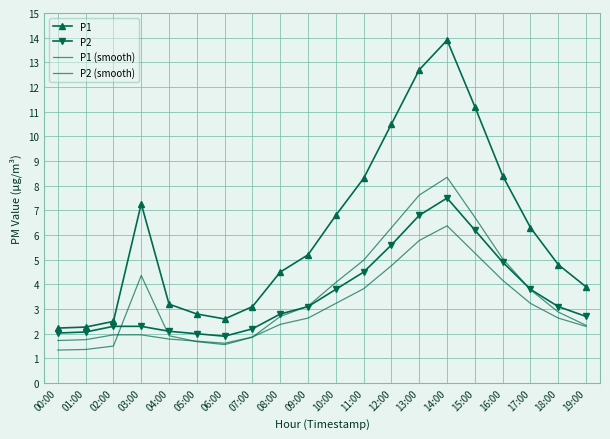

Is it true that P2 (smooth) equals 3.8 at 09:00?

False